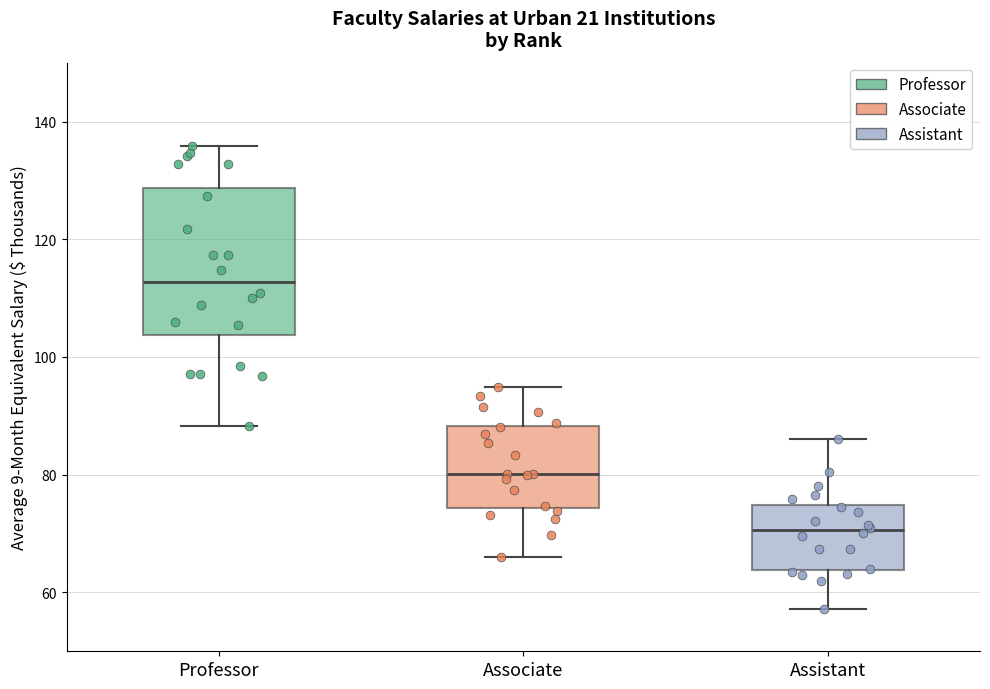

Where is the lower edge of the box for Associate on the y-axis? The values are not printed on the chart, so give them approximately, as read against the axis.

74